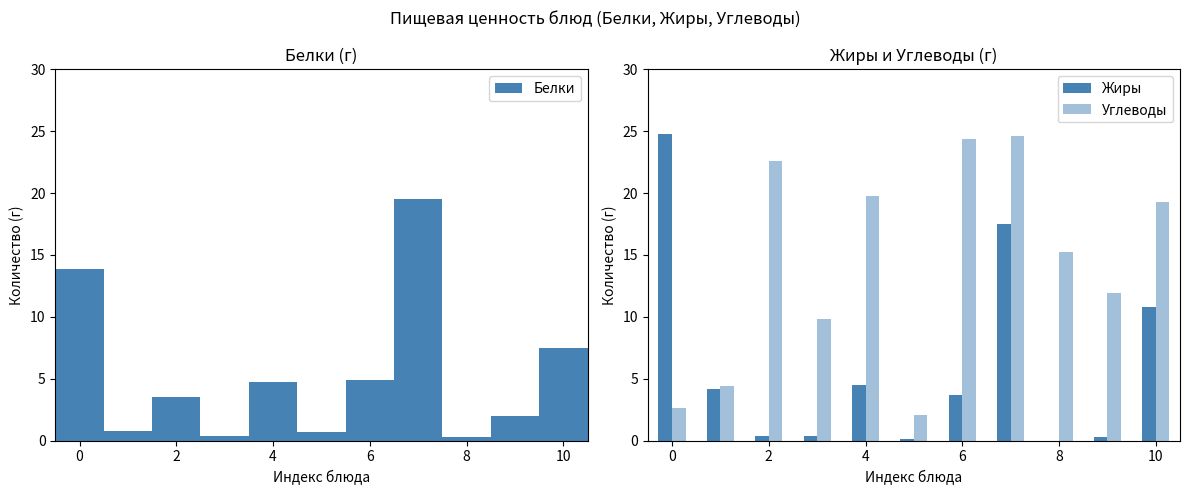

Does the chart contain stacked bars?

No